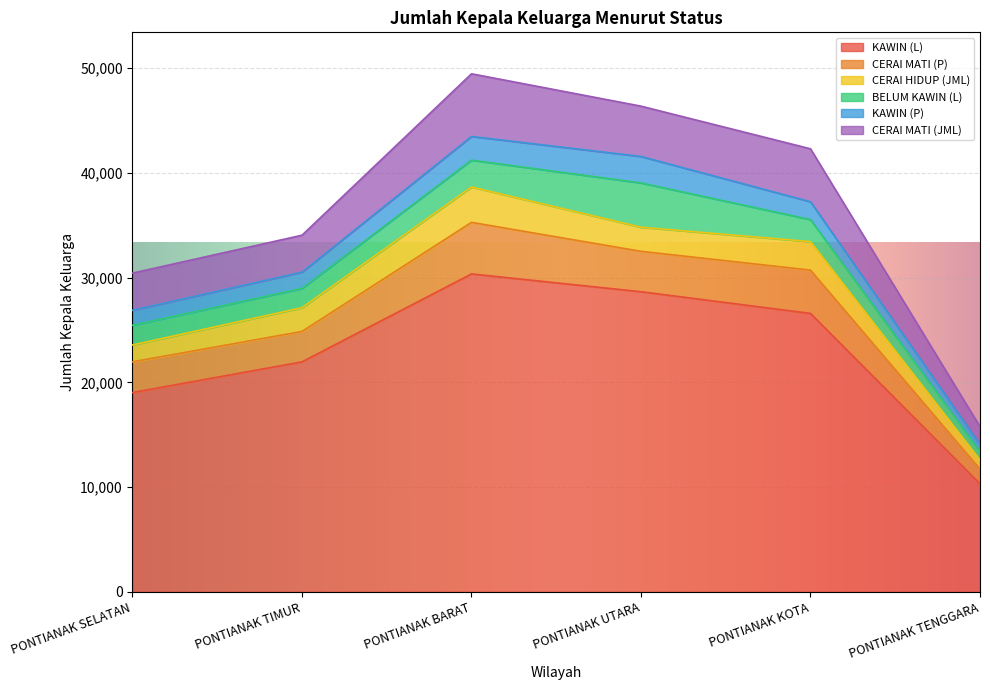

True or false: KAWIN (L) and CERAI HIDUP (JML) cross at least once.

False